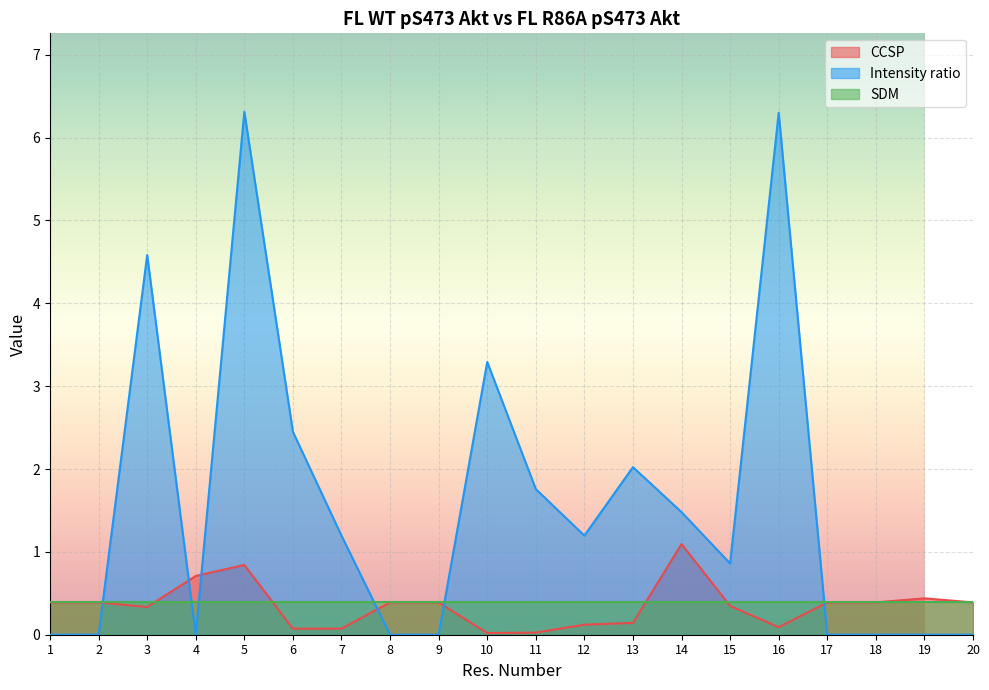

What is the maximum value for Intensity ratio?

6.3